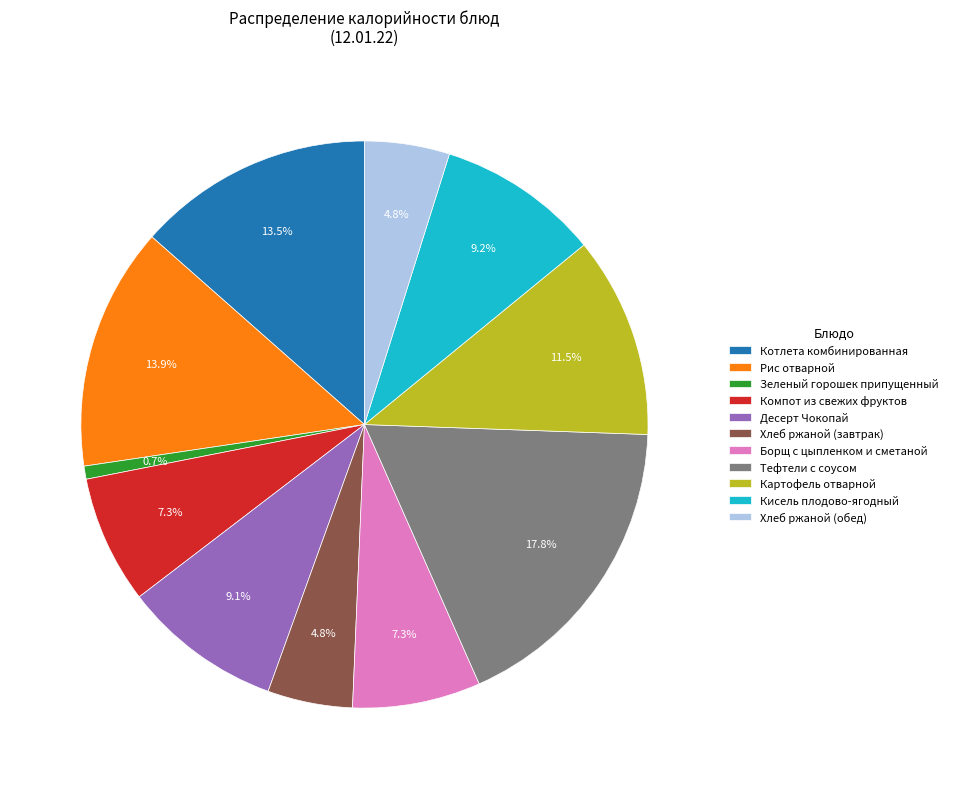

Approximately how many times larger is the value at Десерт Чокопай compared to Рис отварной?

0.7